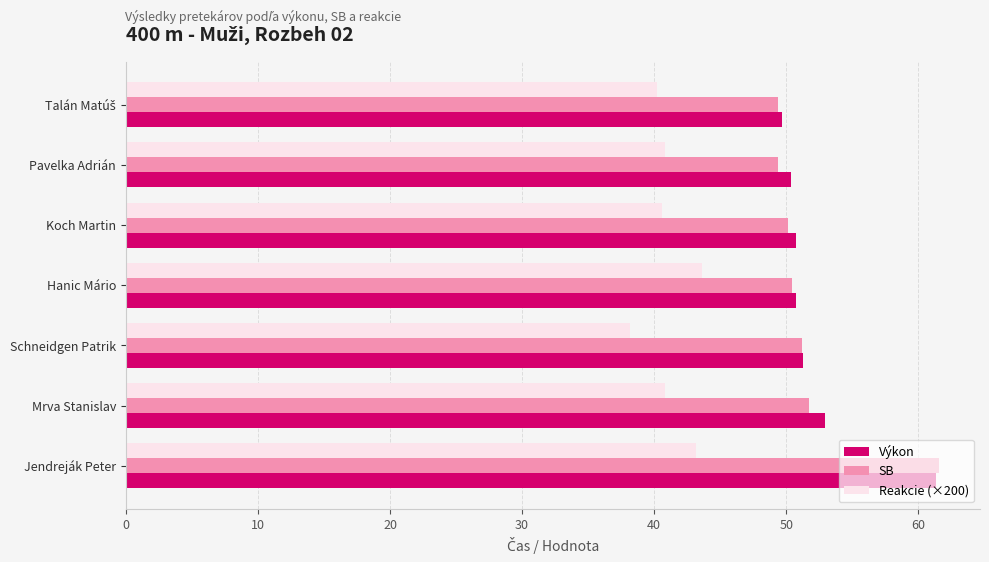

Which category has the highest value across all series?

Jendreják Peter